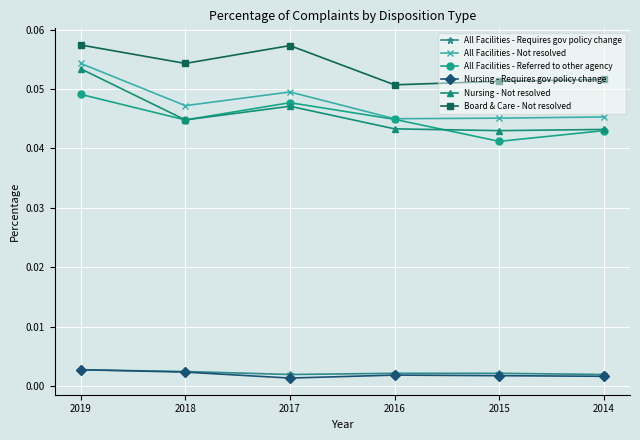

True or false: All Facilities - Not resolved and Nursing - Requires gov policy change cross at least once.

False